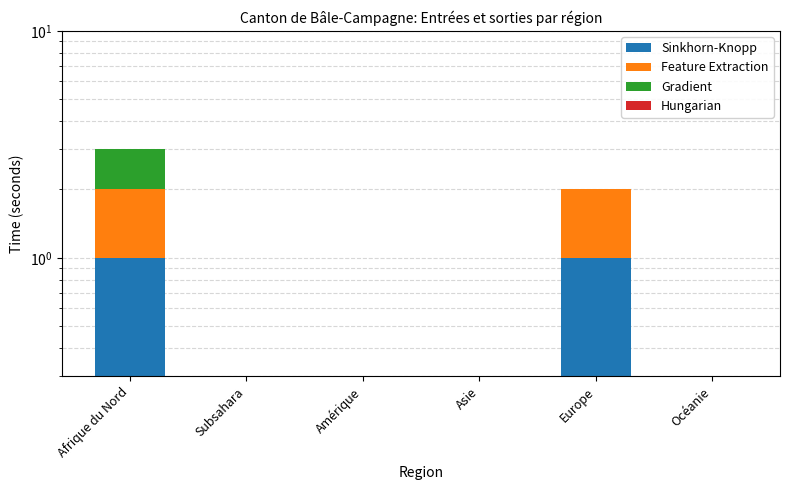

True or false: Gradient has a value of 0 at Europe.

False